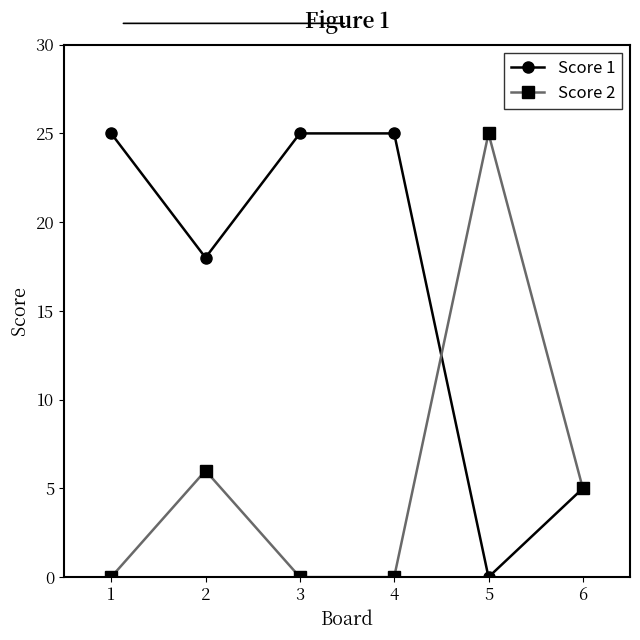

At which category does Score 1 reach its first local valley?

2